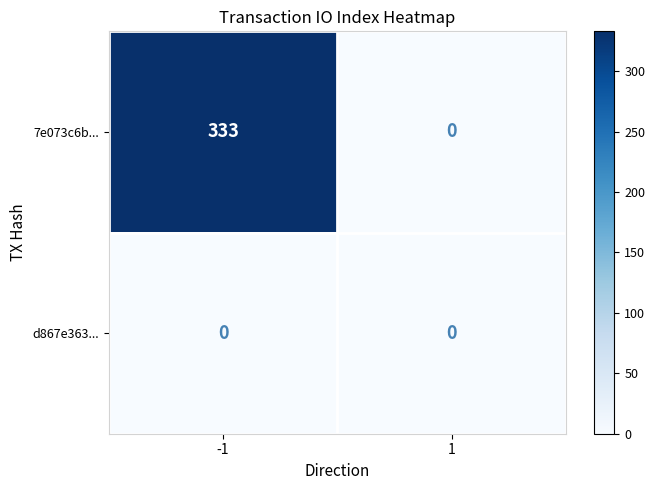

What is the spread (max minus min) of values at -1?

333